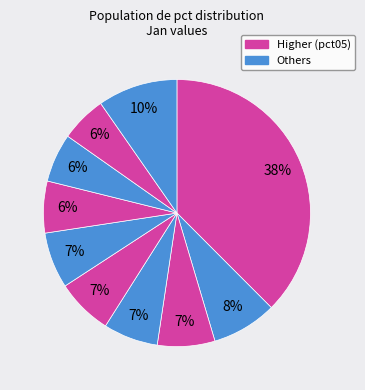

Which slice is the largest?

pct05